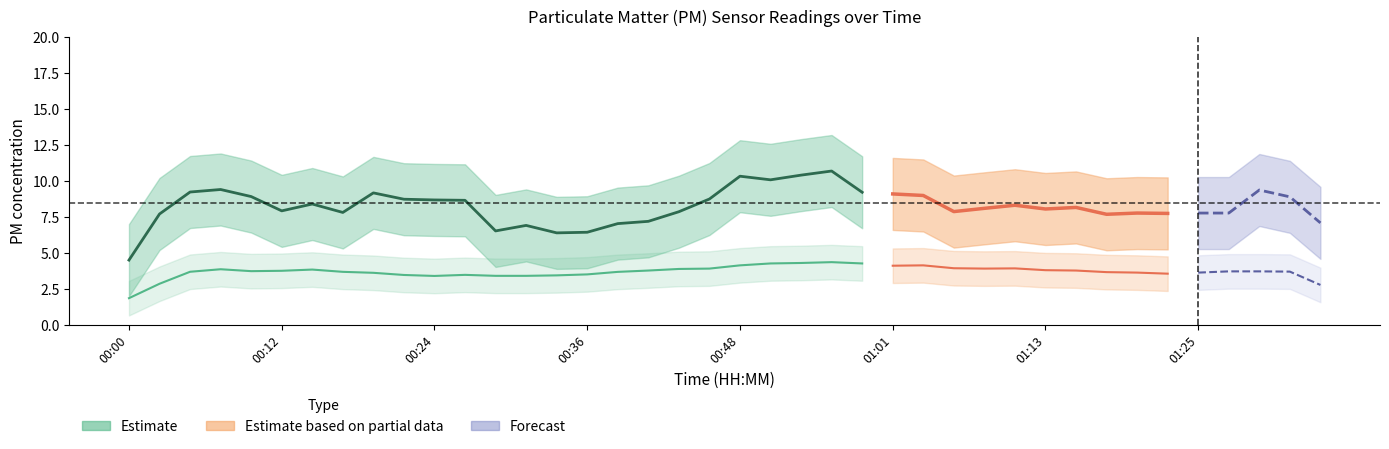

How many data points does each series have?

40